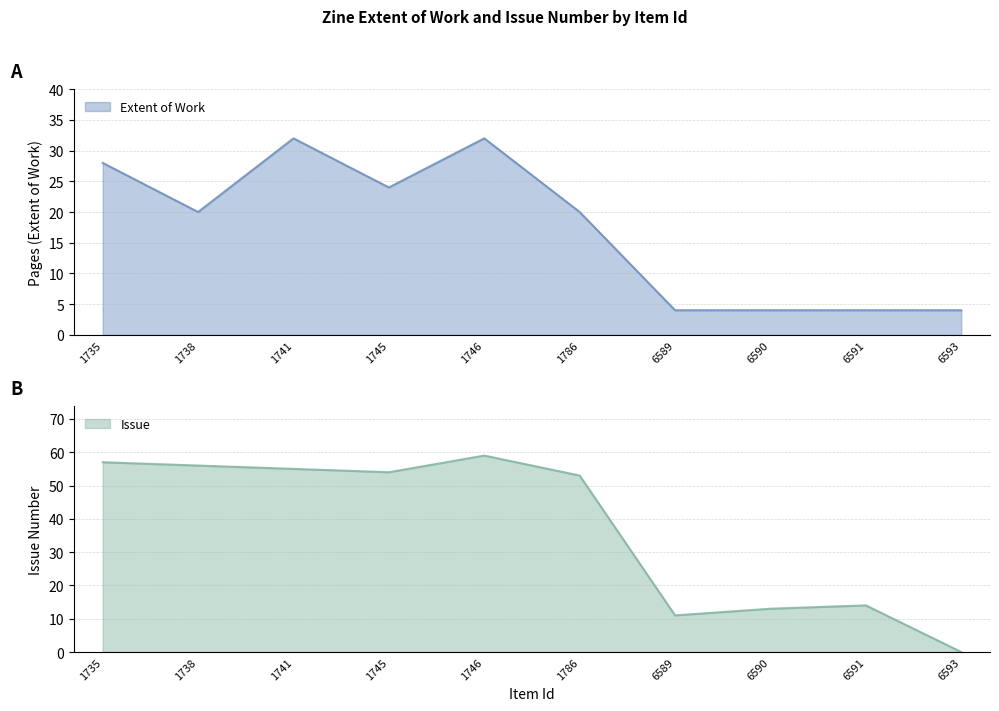

True or false: Issue and Extent of Work cross at least once.

True